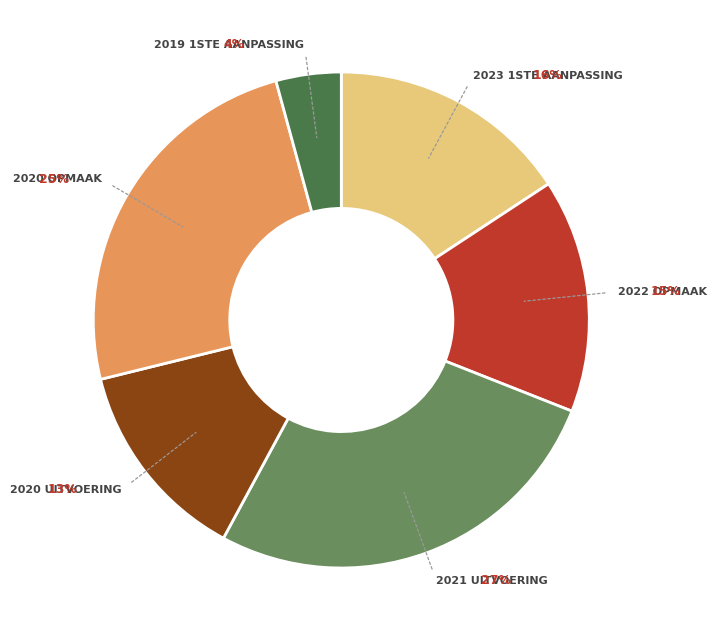

Is it true that 2023 1ste aanpassing is 28% of the pie?

False